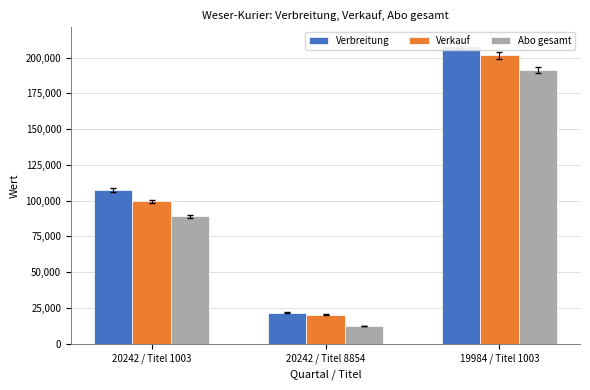

Reading left to right, list all the values displayed in this chart.

Verbreitung: 20242 / Titel 1003=107267	20242 / Titel 8854=21593	19984 / Titel 1003=208159
Verkauf: 20242 / Titel 1003=99593	20242 / Titel 8854=20299	19984 / Titel 1003=201691
Abo gesamt: 20242 / Titel 1003=89212	20242 / Titel 8854=12477	19984 / Titel 1003=191370